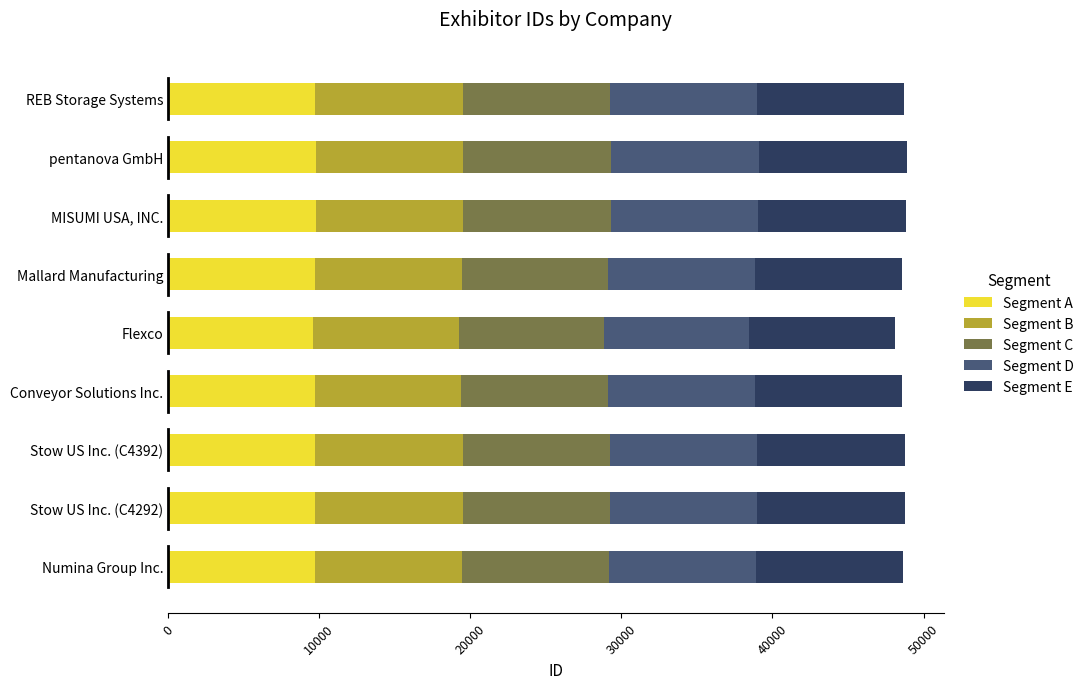

The value of Segment A at Flexco is 6493. True or false?

False